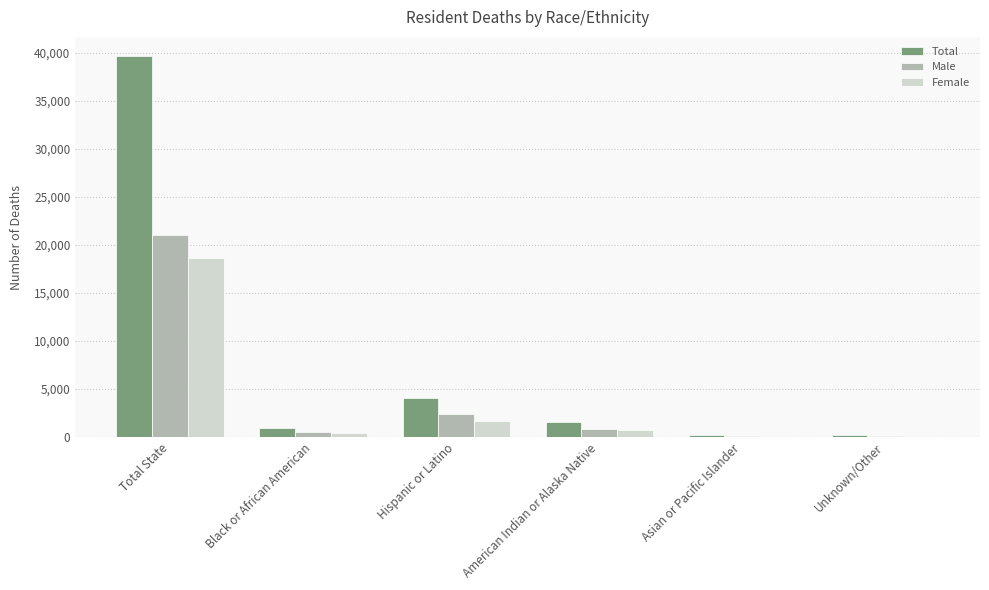

Is the value of Female at Unknown/Other greater than the value of Total at Hispanic or Latino?

No